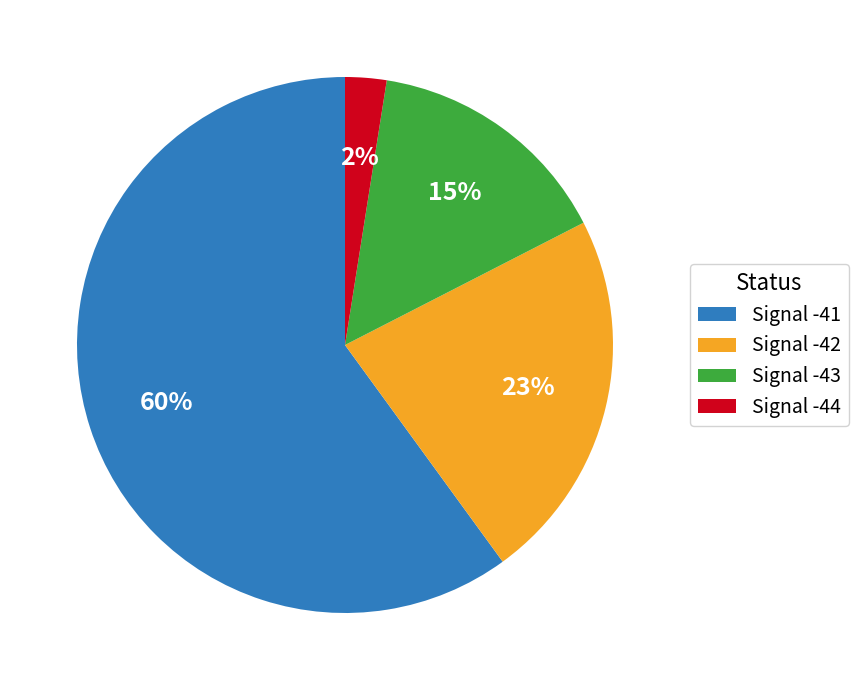

Is it true that Signal -41 is 66% of the pie?

False